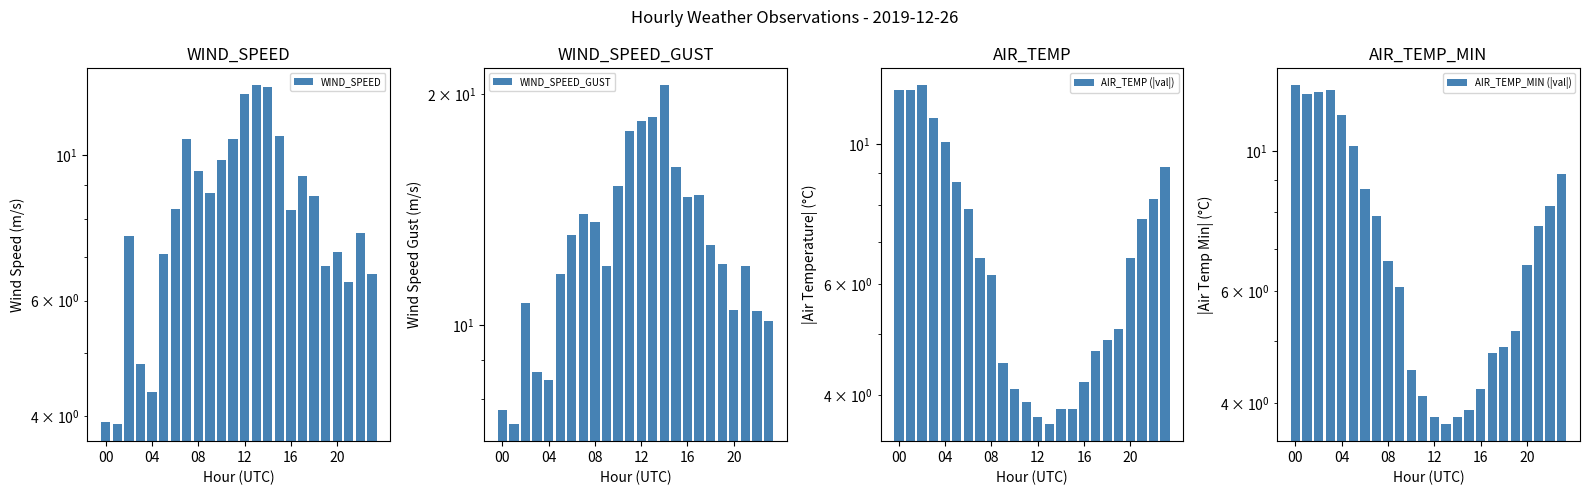

Does the chart contain stacked bars?

No